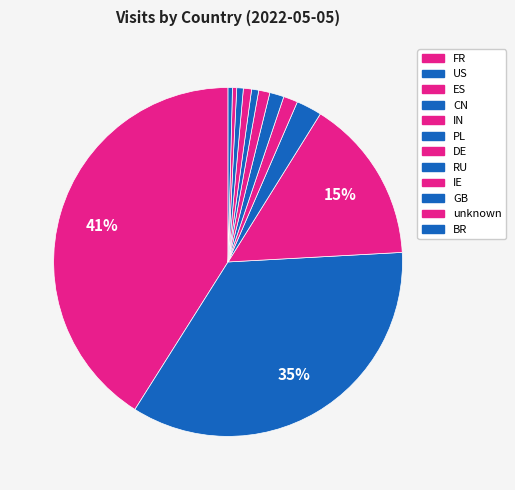

To the nearest percent, what is the average slice percentage?

8%